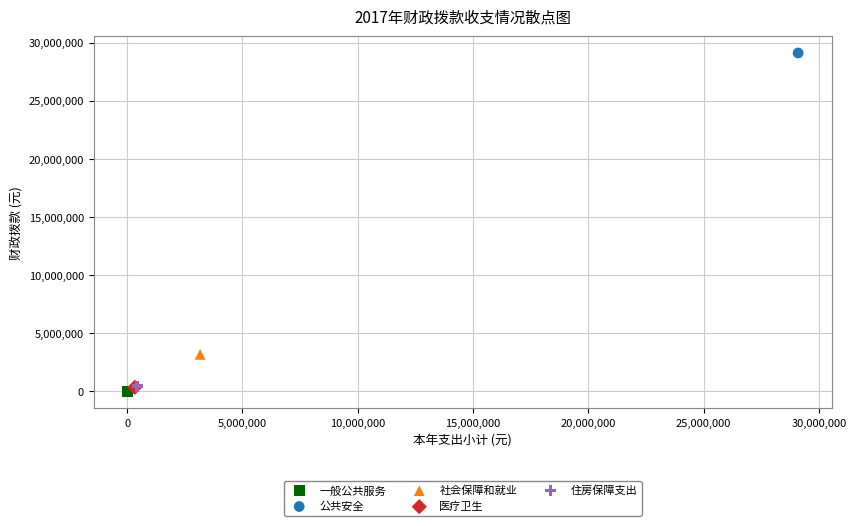

What are all the series names shown in the legend?

一般公共服务, 公共安全, 社会保障和就业, 医疗卫生, 住房保障支出